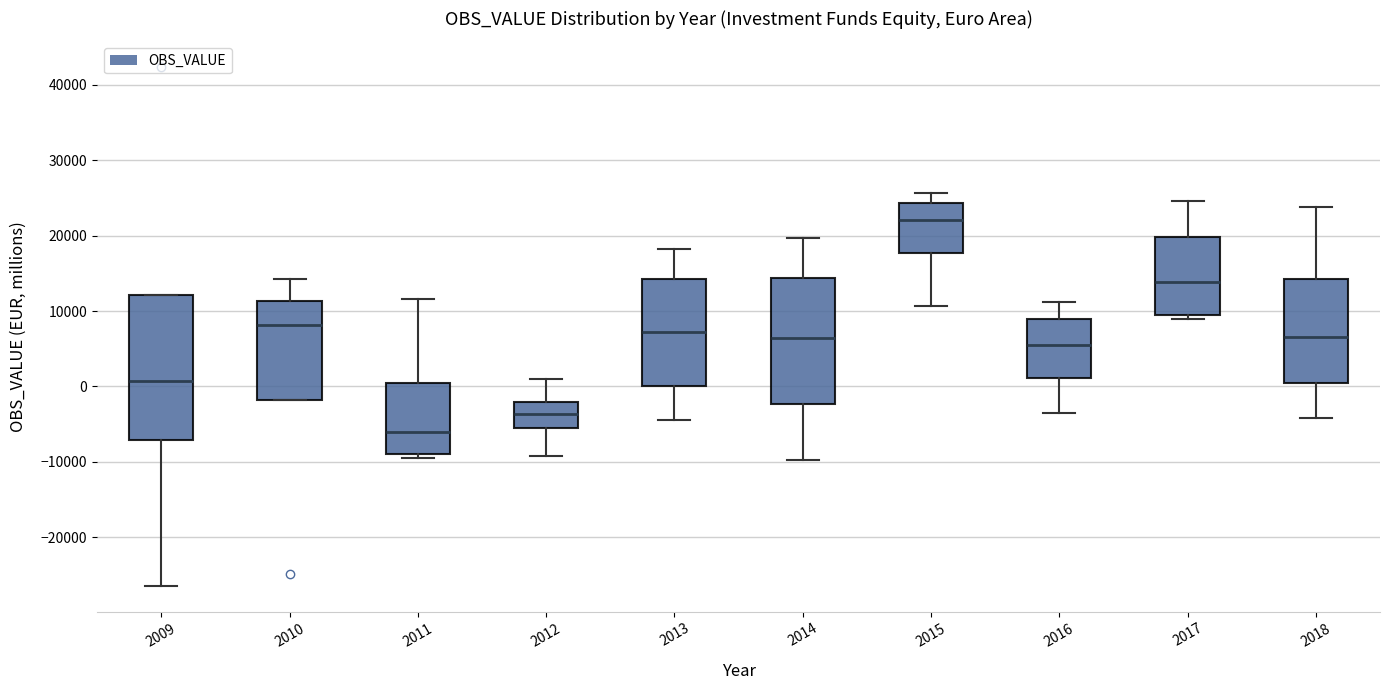

Reading left to right, read every box against the y-axis: the position of its median line, the range the box covers, and the ends of its whiskers. The values are not printed on the chart, so give them approximately, as read against the axis.

2009: median 1000, box -7000 to 12000, whiskers -26000 to 12000
2010: median 8000, box -2000 to 11000, whiskers -2000 to 14000
2011: median -6000, box -9000 to 0, whiskers -9000 (just below the box's lower edge) to 12000
2012: median -4000, box -5000 to -2000, whiskers -9000 to 1000
2013: median 7000, box 0 to 14000, whiskers -4000 to 18000
2014: median 6000, box -2000 to 14000, whiskers -10000 to 20000
2015: median 22000, box 18000 to 24000, whiskers 11000 to 26000
2016: median 5000, box 1000 to 9000, whiskers -4000 to 11000
2017: median 14000, box 9000 to 20000, whiskers 9000 (just below the box's lower edge) to 25000
2018: median 6000, box 0 to 14000, whiskers -4000 to 24000